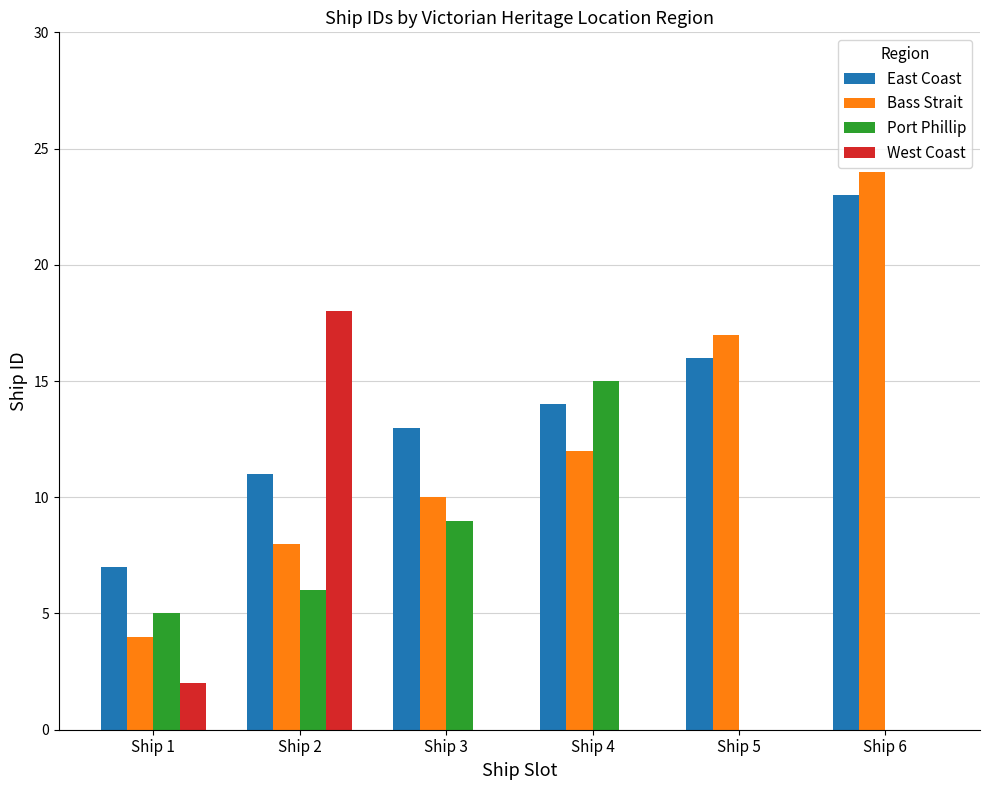

Which series has the widest spread of values?

Bass Strait